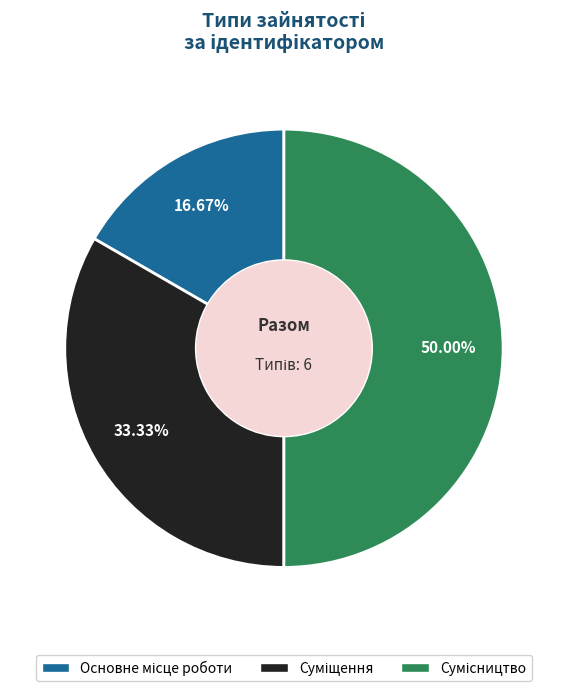

What is the largest slice in the pie chart?

Сумісництво